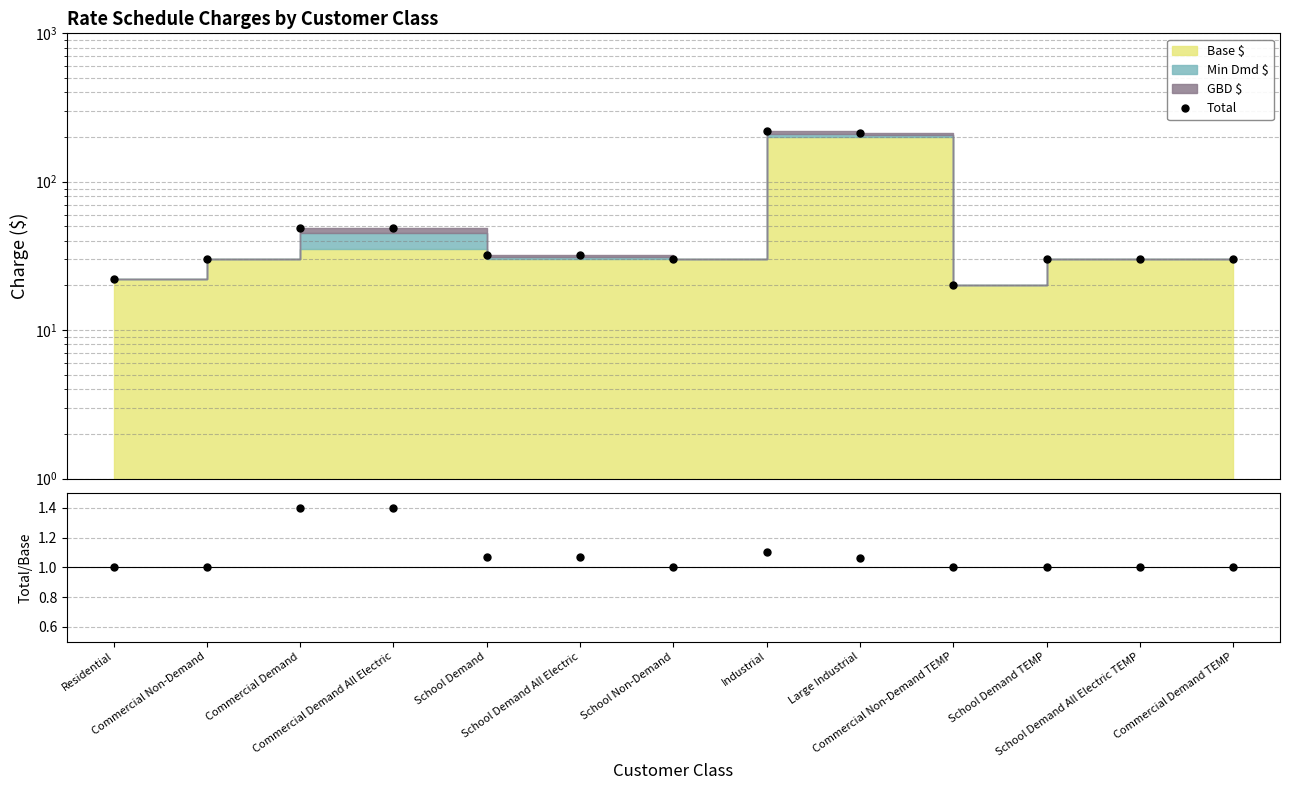

At which label does Total reach its peak?

Industrial